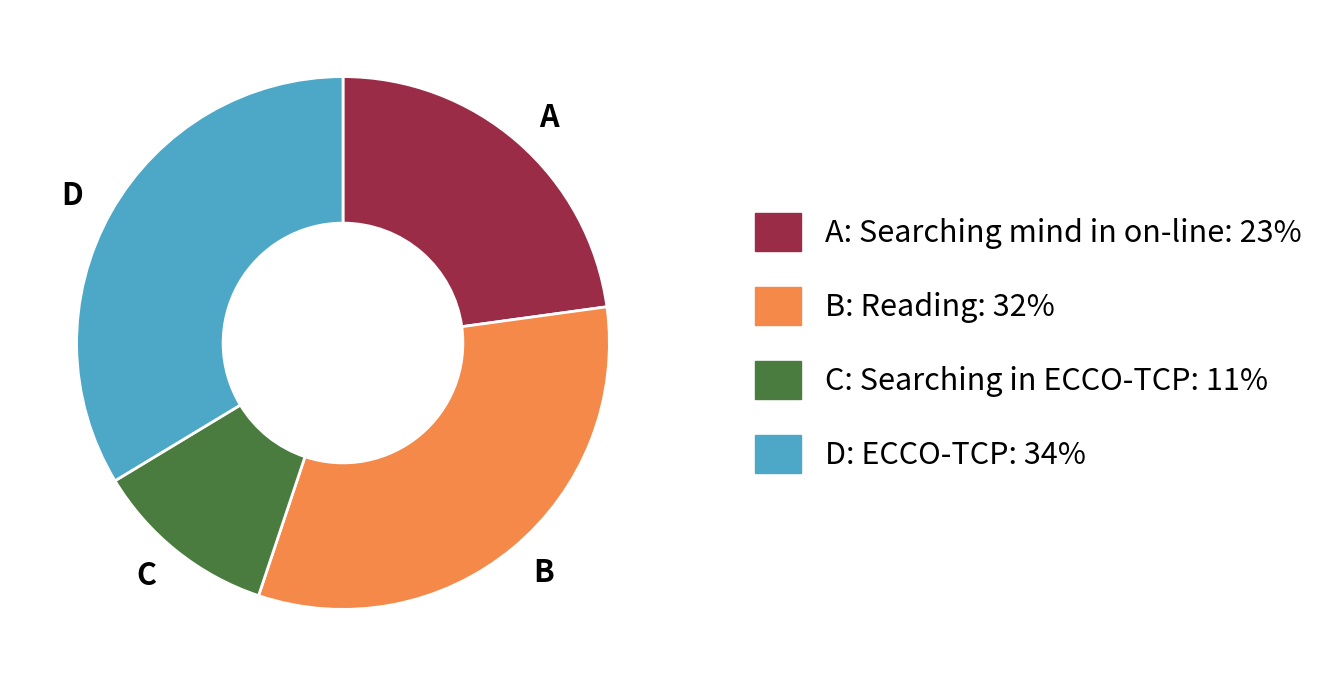

True or false: A accounts for 23% of the total.

True